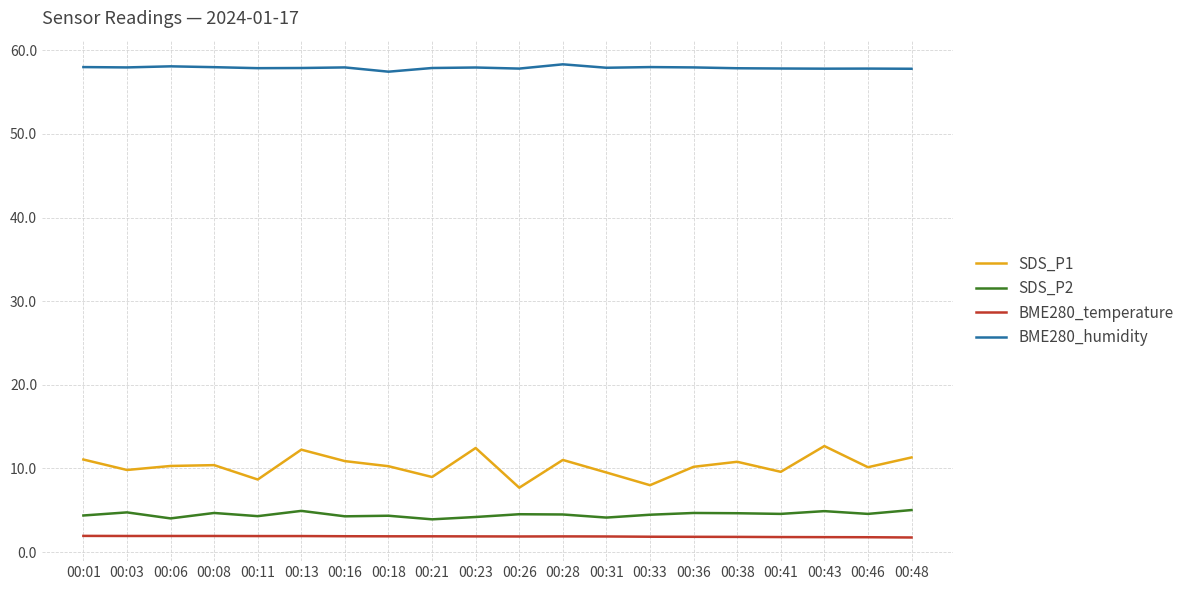

Is it true that SDS_P2 equals 4.3 at 00:16?

True